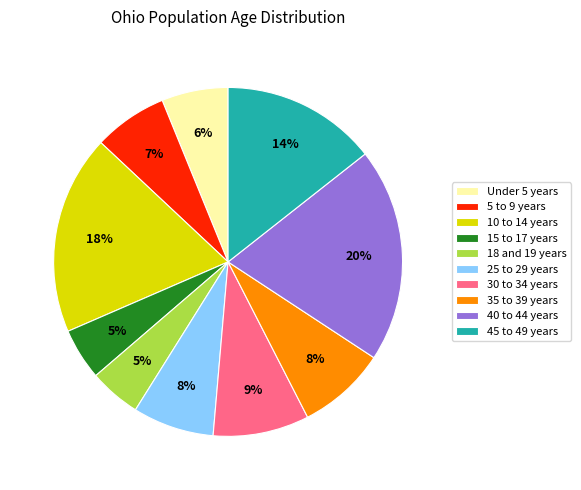

To the nearest percent, what is the average slice percentage?

10%